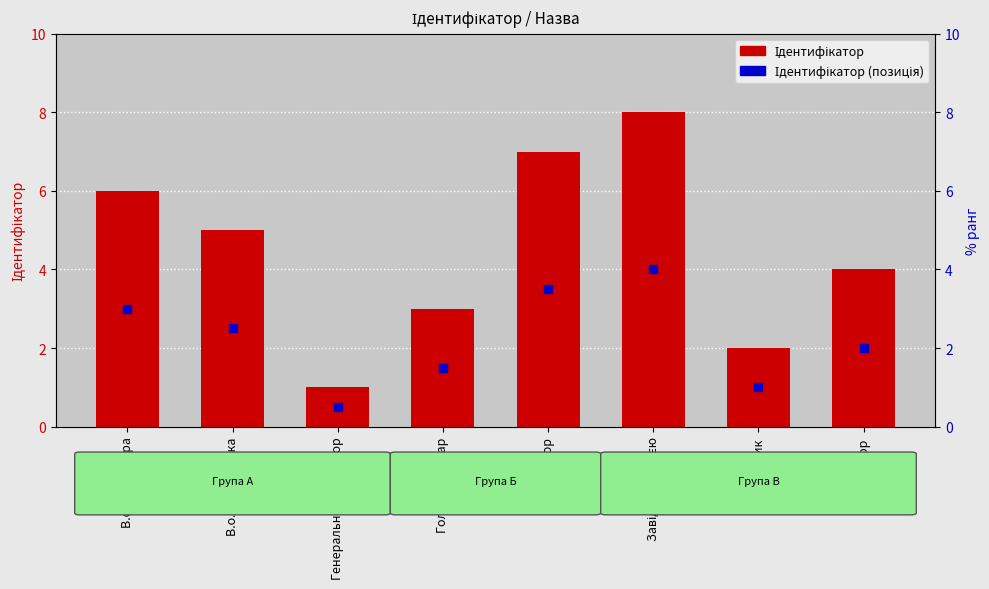

The value at Начальник is 3. True or false?

False